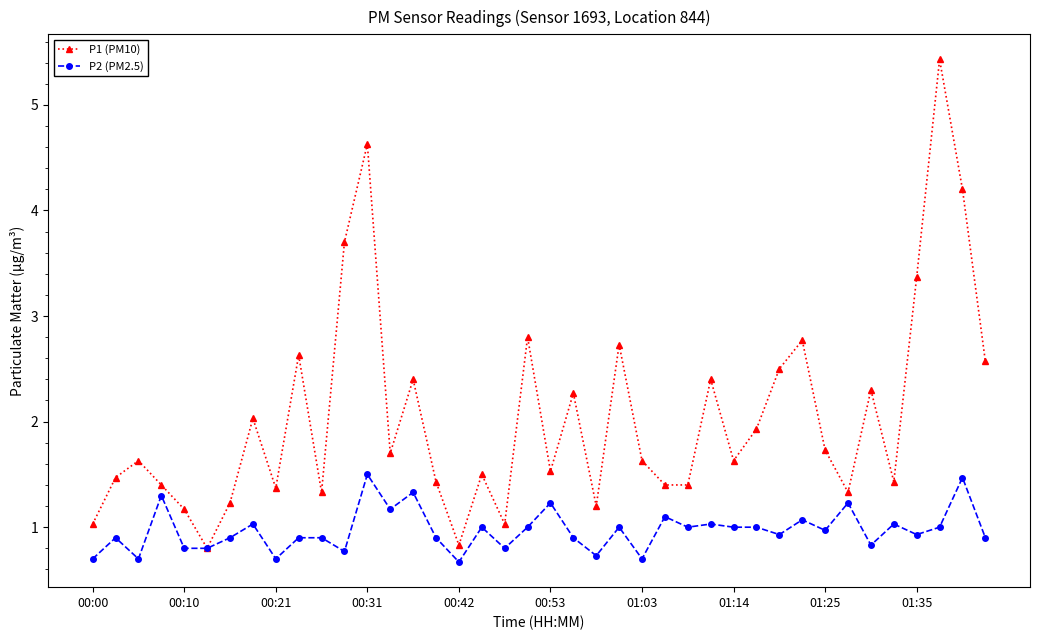

What is the highest value of the P2 (PM2.5) series?

1.5